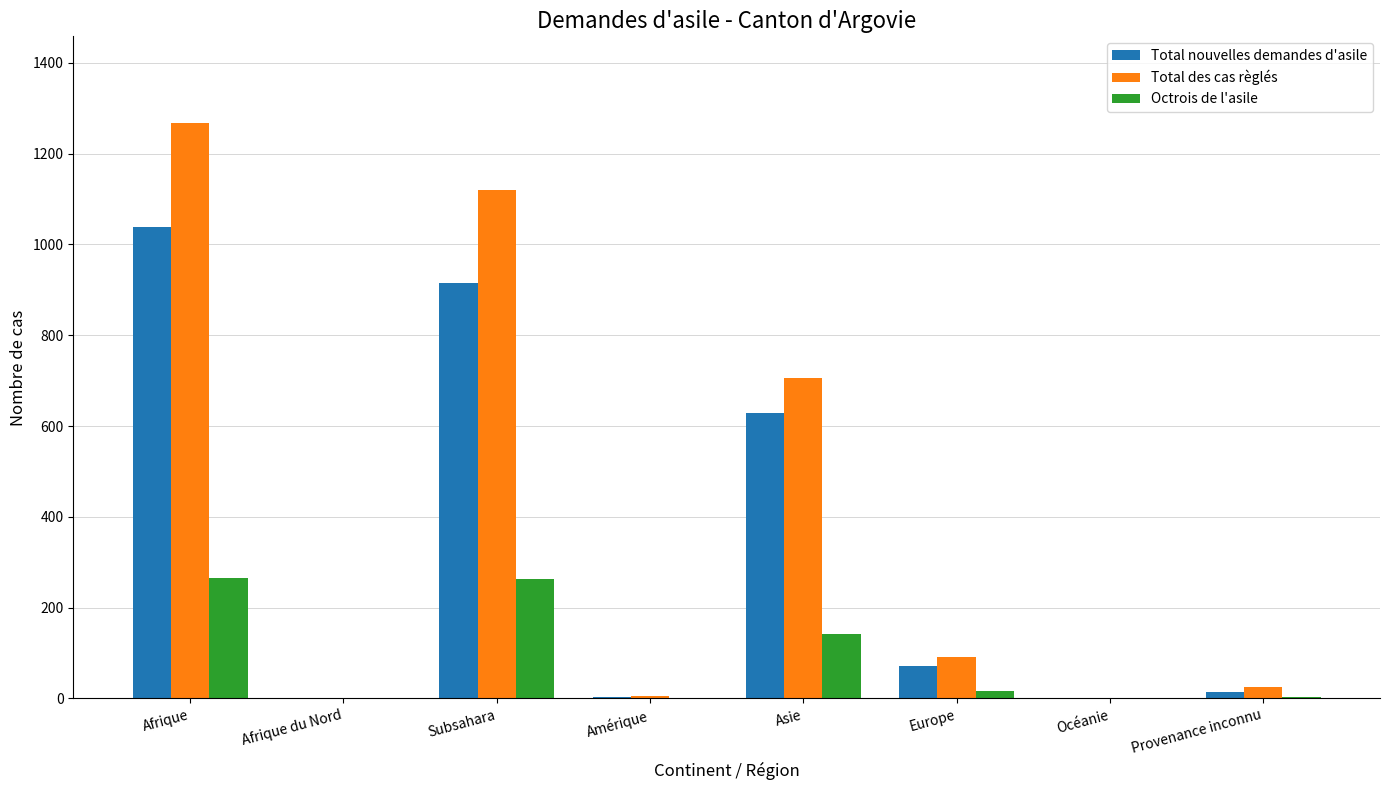

At which category is the sum across all series the highest?

Afrique